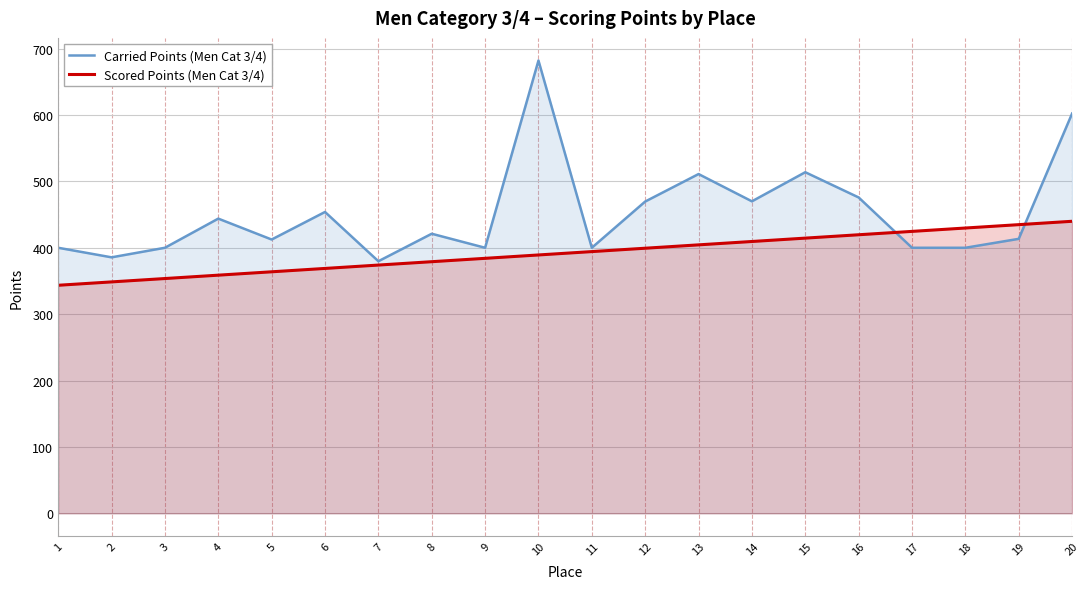

What is the greatest value displayed?

682.0